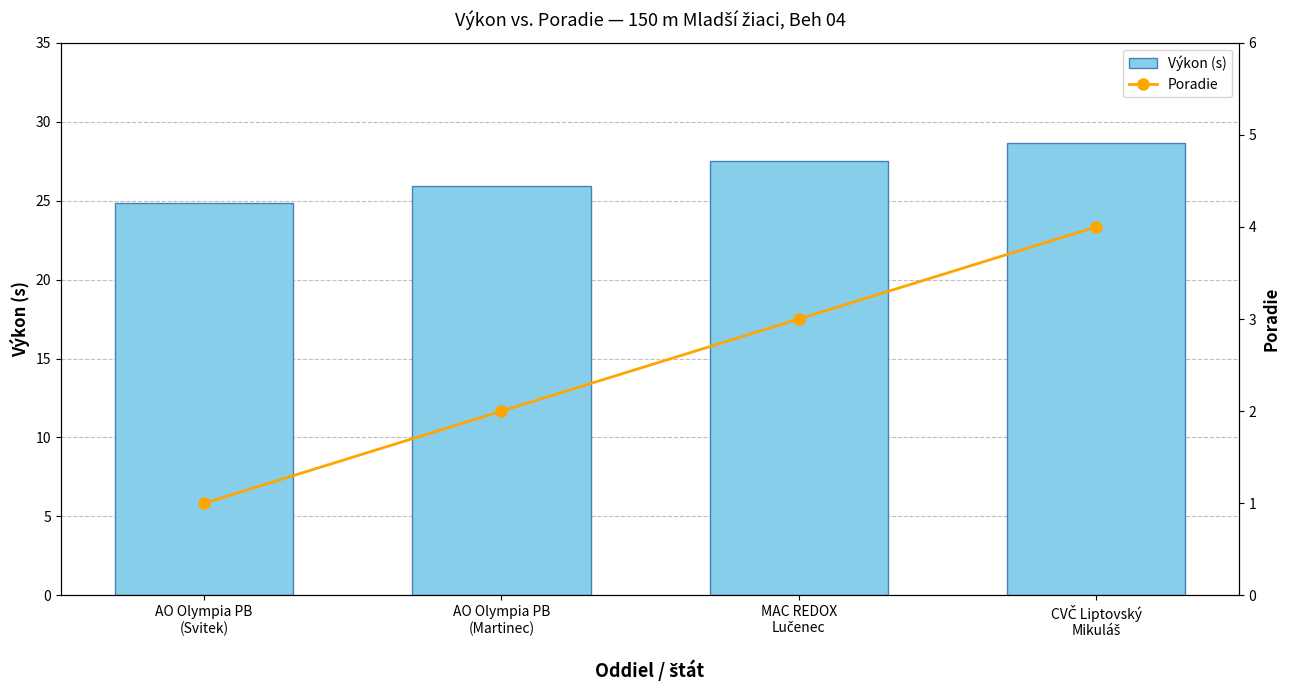

What is the minimum value for Výkon (s)?

24.8